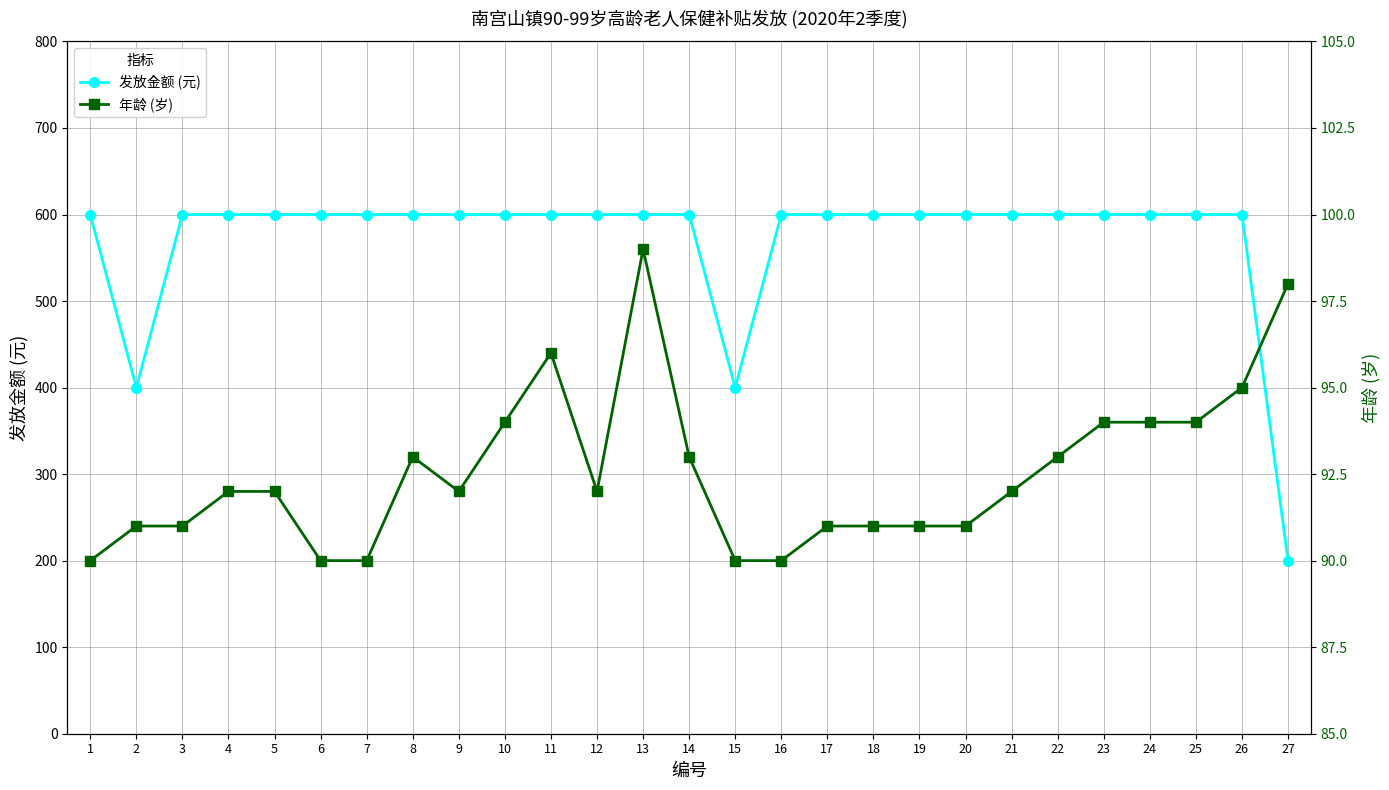

How many 年龄 (岁) values are between 91 and 94?

18